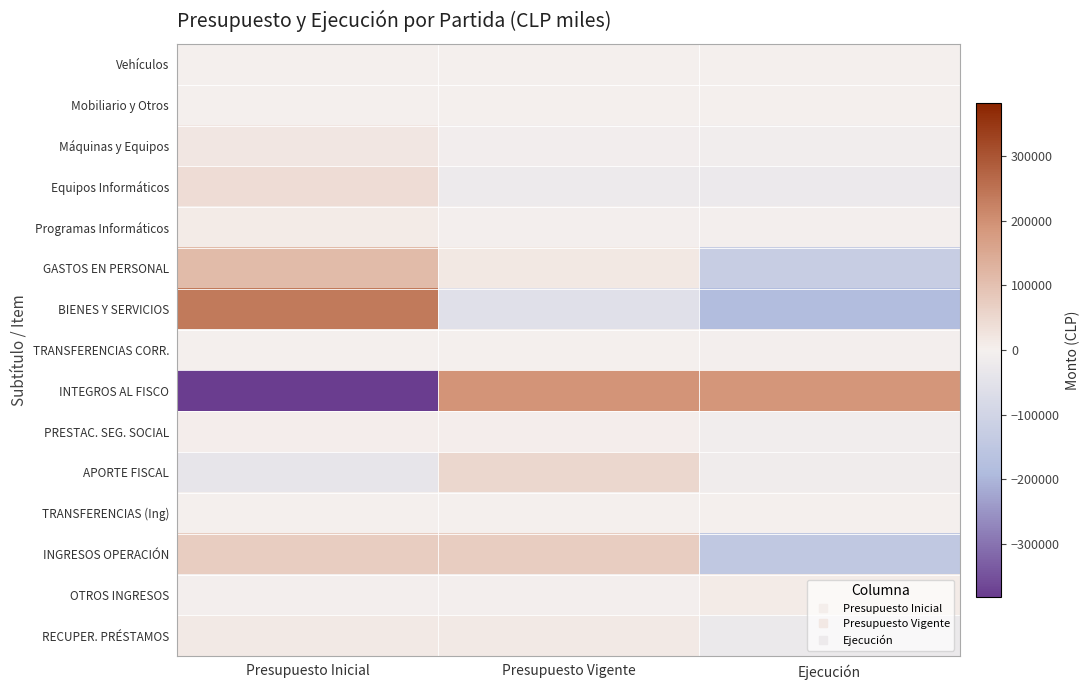

Reading left to right, list all the values displayed in this chart.

Vehículos: Presupuesto Inicial=453.7	Presupuesto Vigente=453.7	Ejecución=-907.3
Mobiliario y Otros: Presupuesto Inicial=74.0	Presupuesto Vigente=-37.0	Ejecución=-37.0
Máquinas y Equipos: Presupuesto Inicial=18174.7	Presupuesto Vigente=-7895.3	Ejecución=-10279.3
Equipos Informáticos: Presupuesto Inicial=39449.0	Presupuesto Vigente=-18477.0	Ejecución=-20972.0
Programas Informáticos: Presupuesto Inicial=9526.7	Presupuesto Vigente=-3979.3	Ejecución=-5547.3
GASTOS EN PERSONAL: Presupuesto Inicial=111891.3	Presupuesto Vigente=16214.3	Ejecución=-128105.7
BIENES Y SERVICIOS: Presupuesto Inicial=237064.0	Presupuesto Vigente=-54263.0	Ejecución=-182801.0
TRANSFERENCIAS CORR.: Presupuesto Inicial=2169.3	Presupuesto Vigente=2169.3	Ejecución=-4338.7
INTEGROS AL FISCO: Presupuesto Inicial=-382460.7	Presupuesto Vigente=191807.3	Ejecución=190653.3
PRESTAC. SEG. SOCIAL: Presupuesto Inicial=5400.0	Presupuesto Vigente=5400.0	Ejecución=-10800.0
APORTE FISCAL: Presupuesto Inicial=-38152.3	Presupuesto Vigente=51498.7	Ejecución=-13346.3
TRANSFERENCIAS (Ing): Presupuesto Inicial=0.0	Presupuesto Vigente=0.0	Ejecución=0.0
INGRESOS OPERACIÓN: Presupuesto Inicial=72556.0	Presupuesto Vigente=72556.0	Ejecución=-145112.0
OTROS INGRESOS: Presupuesto Inicial=-4501.0	Presupuesto Vigente=-4501.0	Ejecución=9002.0
RECUPER. PRÉSTAMOS: Presupuesto Inicial=13283.0	Presupuesto Vigente=13283.0	Ejecución=-26566.0